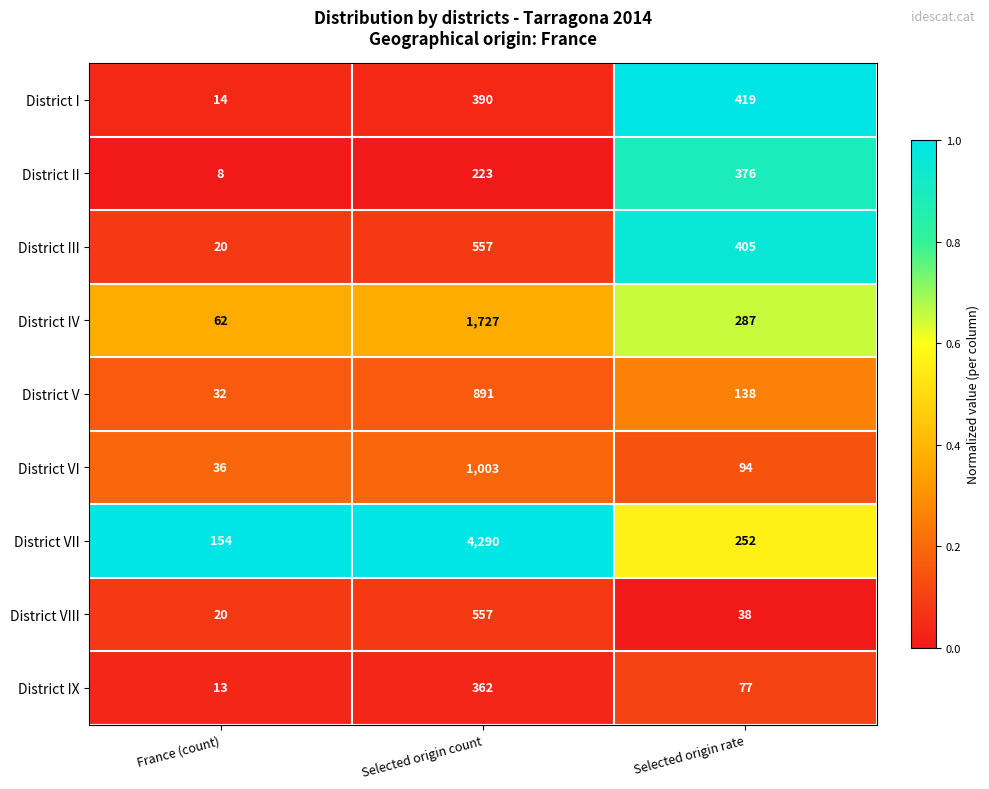

What is the greatest value displayed?

4290